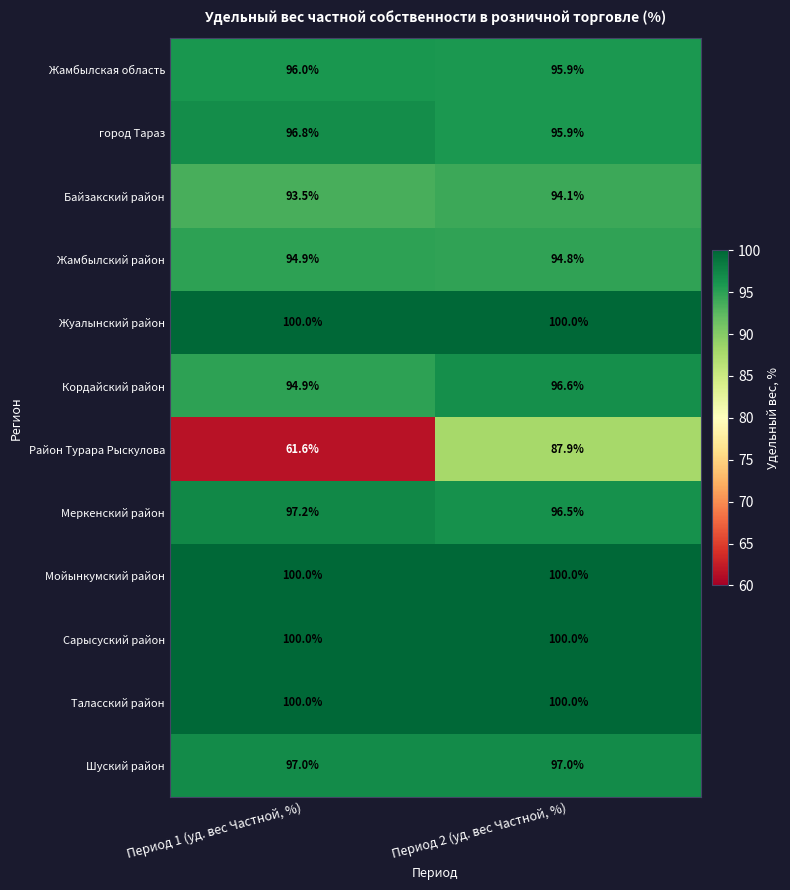

Is it true that Жамбылская область equals 38.8 at Период 2 (уд. вес Частной, %)?

False